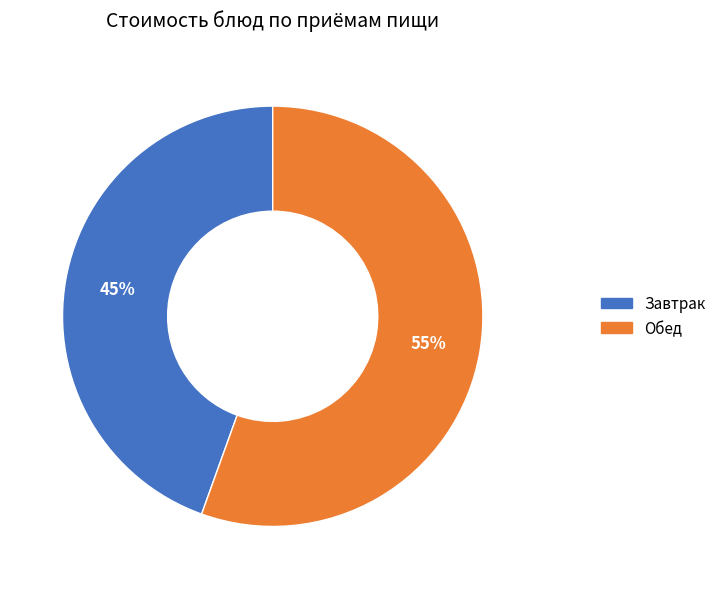

How many segments does this pie chart have?

2